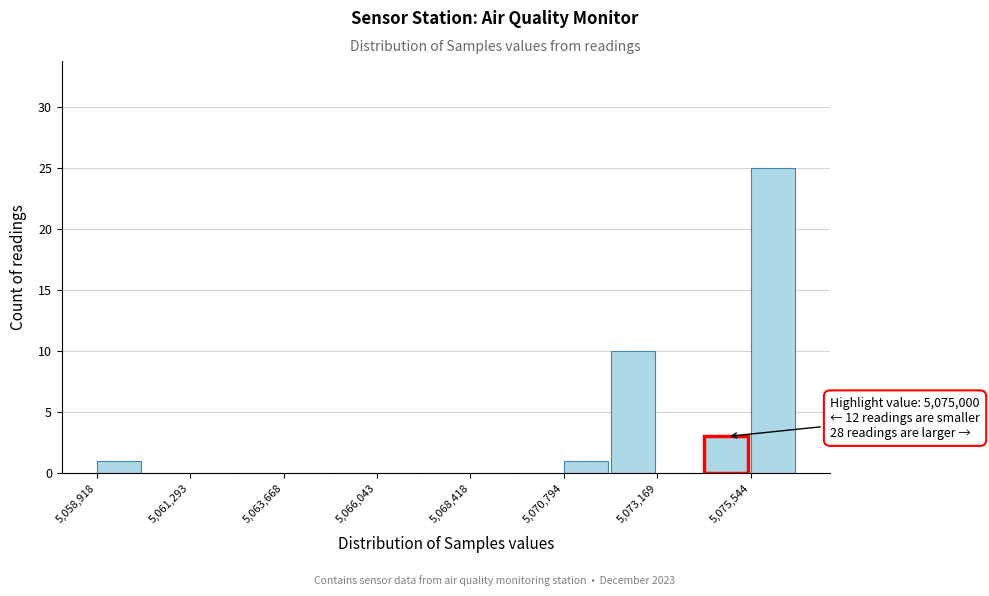

Around what value on the x-axis is the tallest bar? Give the approximate position of its centre, as read against the axis.

5076000